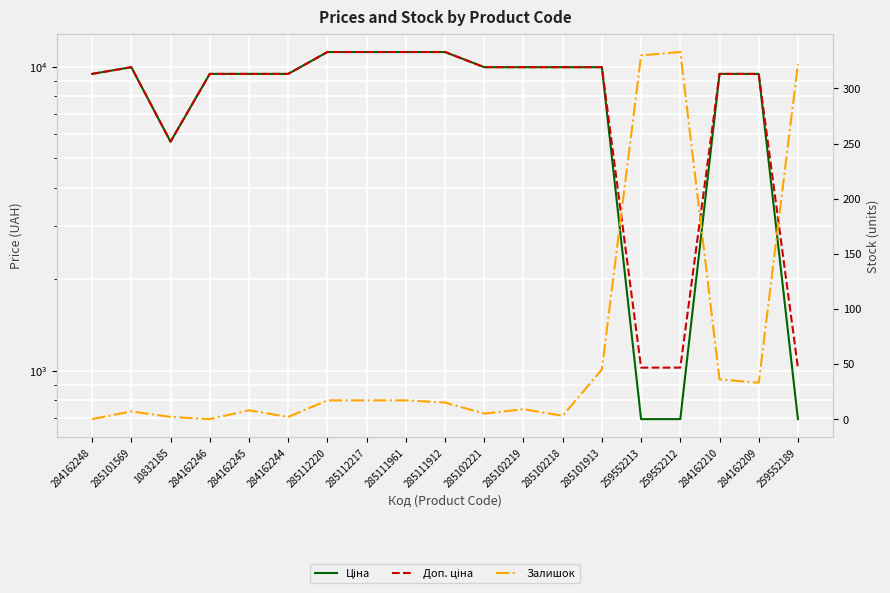

Which has a higher value, 285102221 or 284162248?

285102221